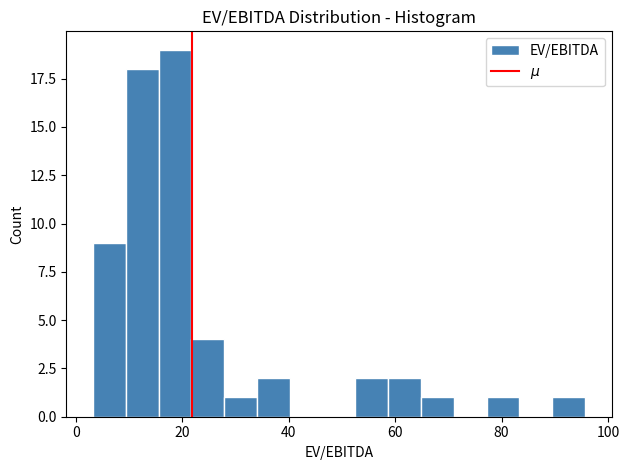

Read against the x-axis, roughly where is the centre of the tallest bar?

18